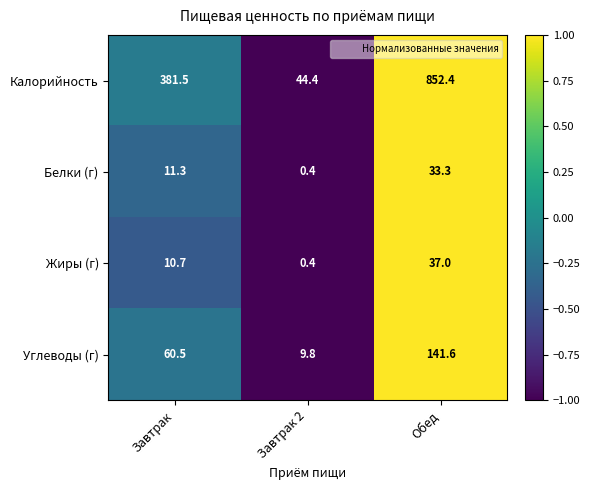

At which category is the sum across all series the highest?

Обед